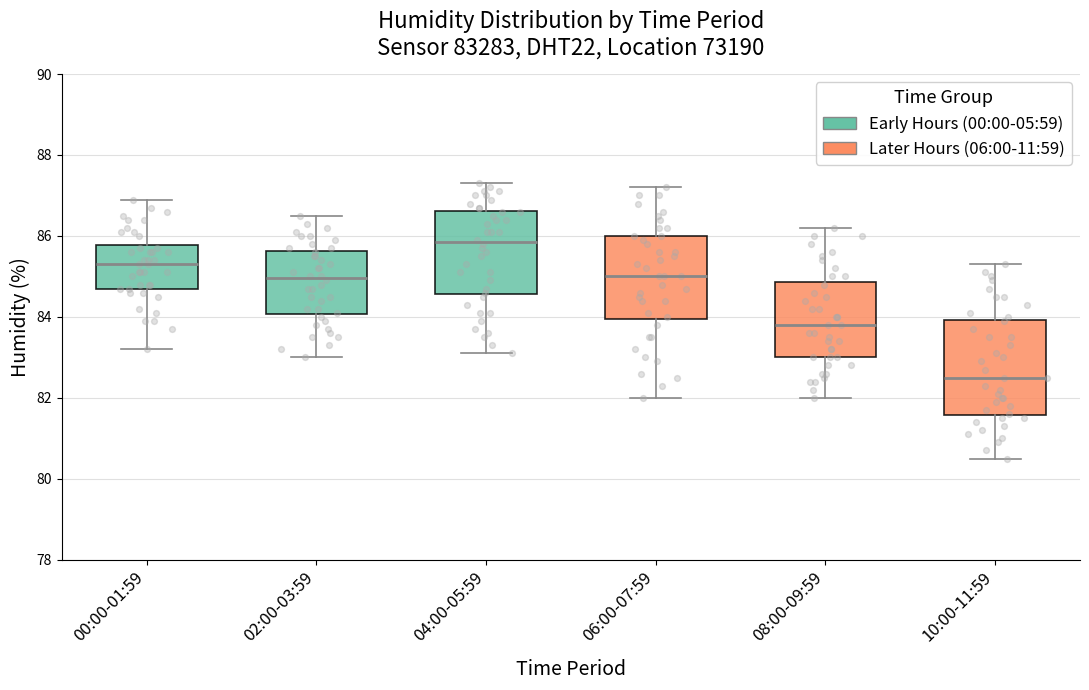

Where is the upper edge of the box for 06:00-07:59 on the y-axis? The values are not printed on the chart, so give them approximately, as read against the axis.

86.0